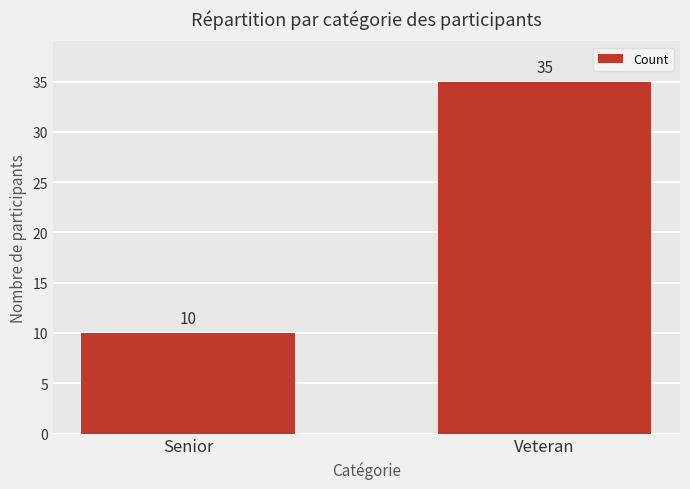

How many bars are there in total?

2